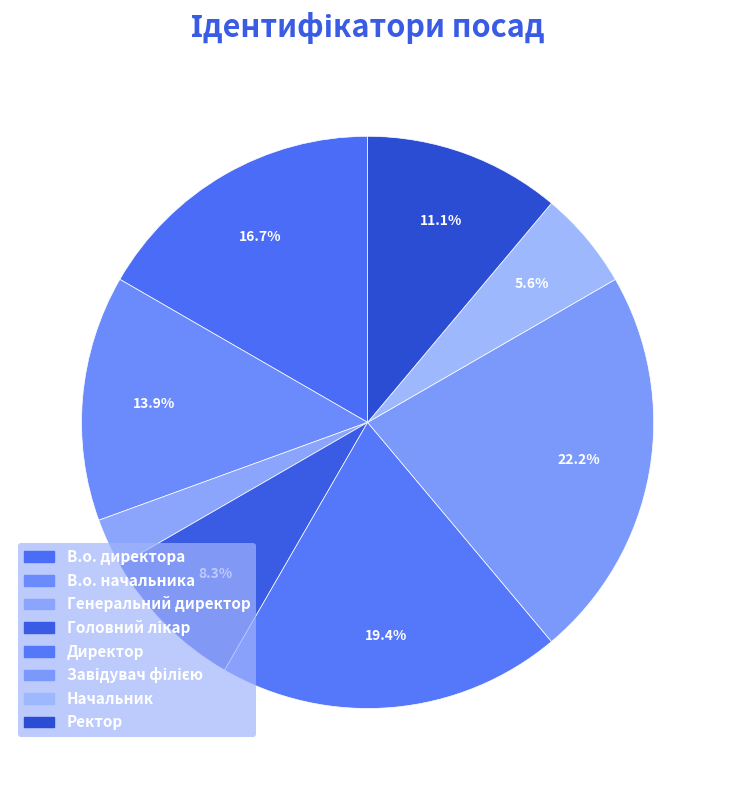

To the nearest percent, what portion does Начальник represent?

6%